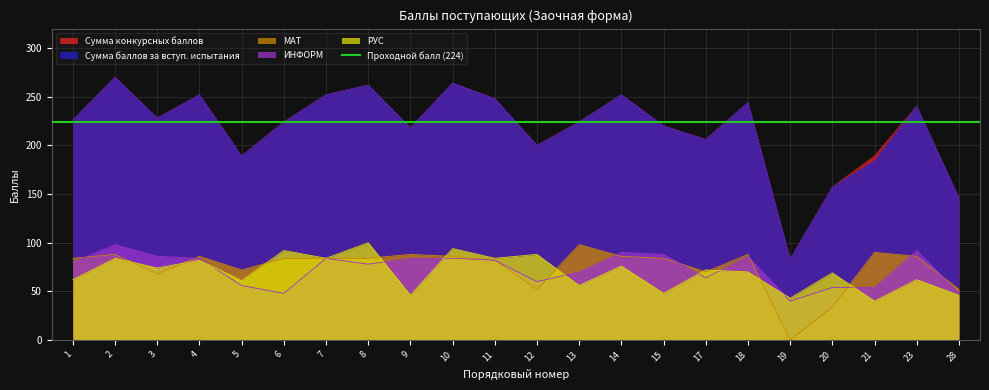

Reading left to right, extract all data points from this chart.

Сумма конкурсных баллов: 226	270	228	252	189	224	252	262	218	264	248	200	224	252	220	206	244	83	157	189	240	146
Сумма баллов за вступ. испытания: 226	270	228	252	189	224	252	262	218	264	248	200	224	252	220	206	244	83	157	184	240	146
МАТ: 84	88	68	86	72	84	84	84	88	86	82	52	98	86	84	70	88	0	34	90	86	52
ИНФОРМ: 80	98	86	84	56	48	84	78	84	84	82	60	70	90	88	64	86	40	54	54	92	48
РУС: 62	84	74	82	61	92	84	100	46	94	84	88	56	76	48	72	70	43	69	40	62	46